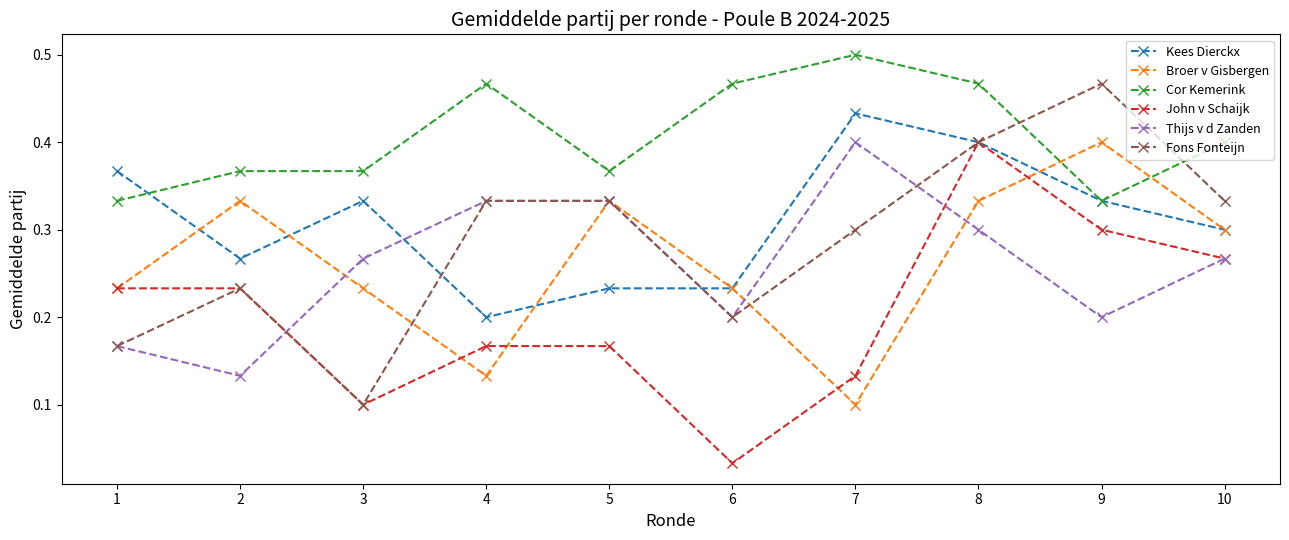

How many times do Thijs v d Zanden and Kees Dierckx cross each other?

2